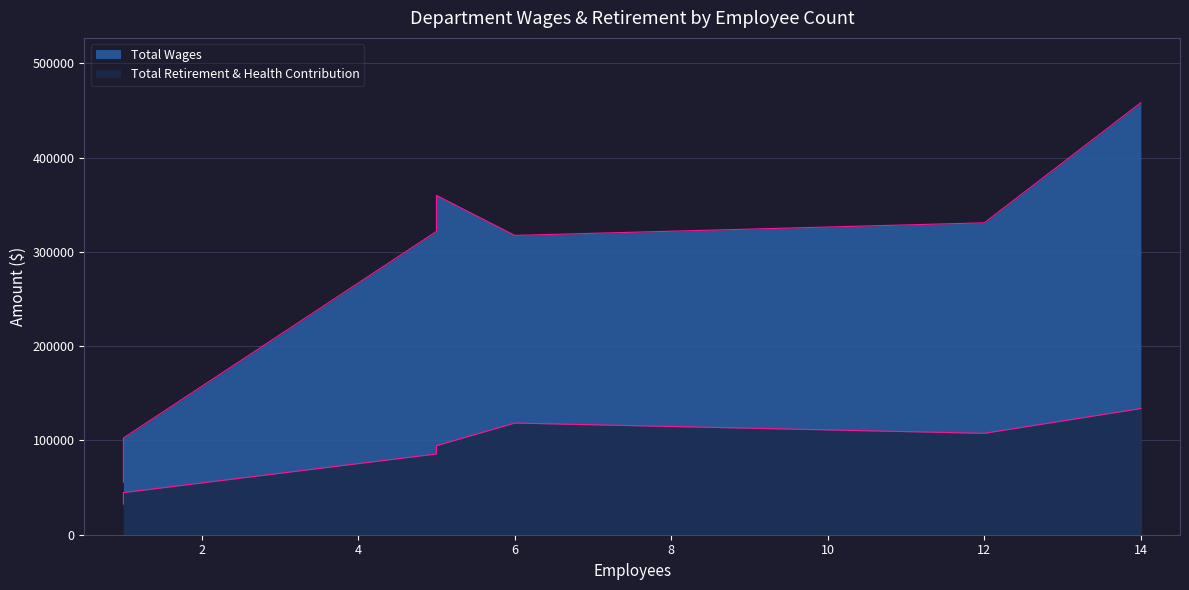

True or false: Total Retirement & Health Contribution and Total Wages cross at least once.

False